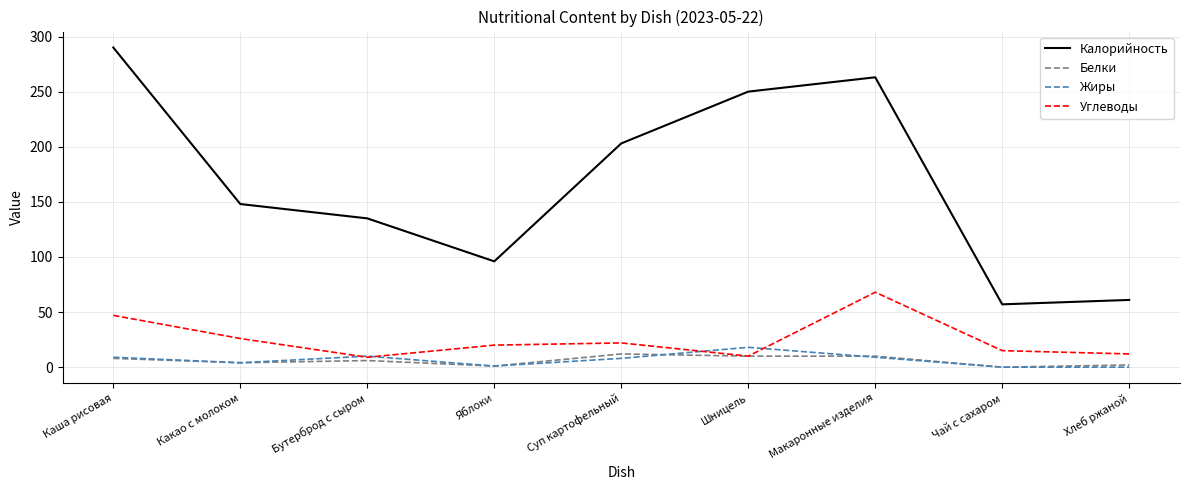

How many interior local peaks does the Жиры series have?

2